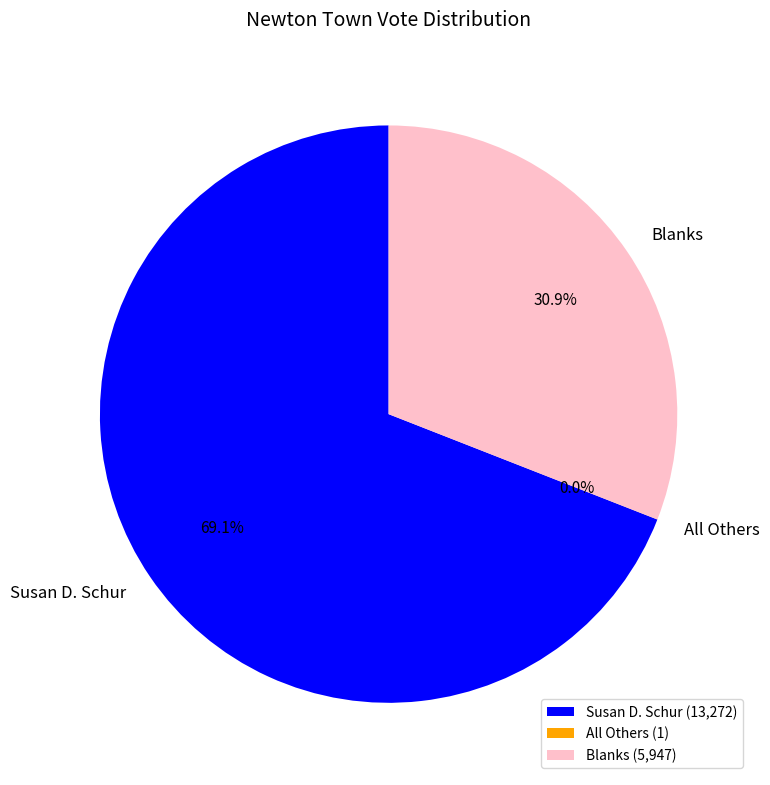

Between Blanks and Susan D. Schur, which is larger?

Susan D. Schur